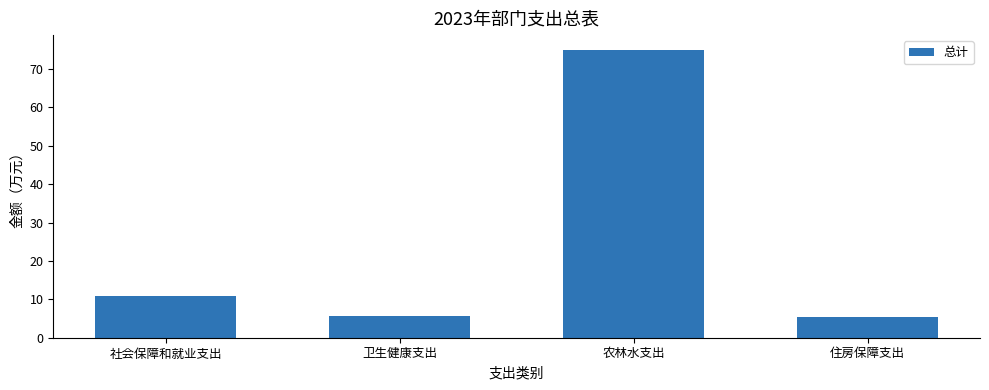

Which category has the highest value across all series?

农林水支出